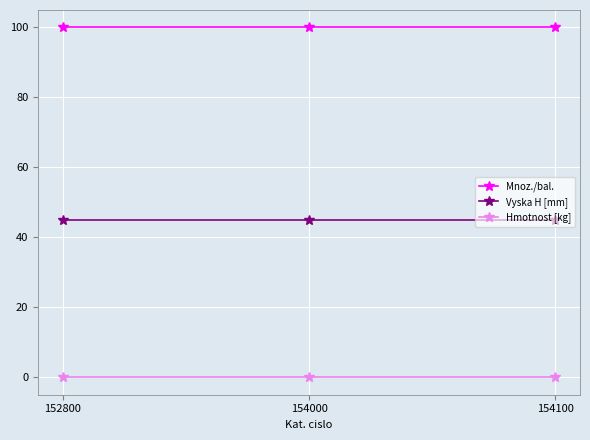

What is the lowest value of the Vyska H [mm] series?

45.0